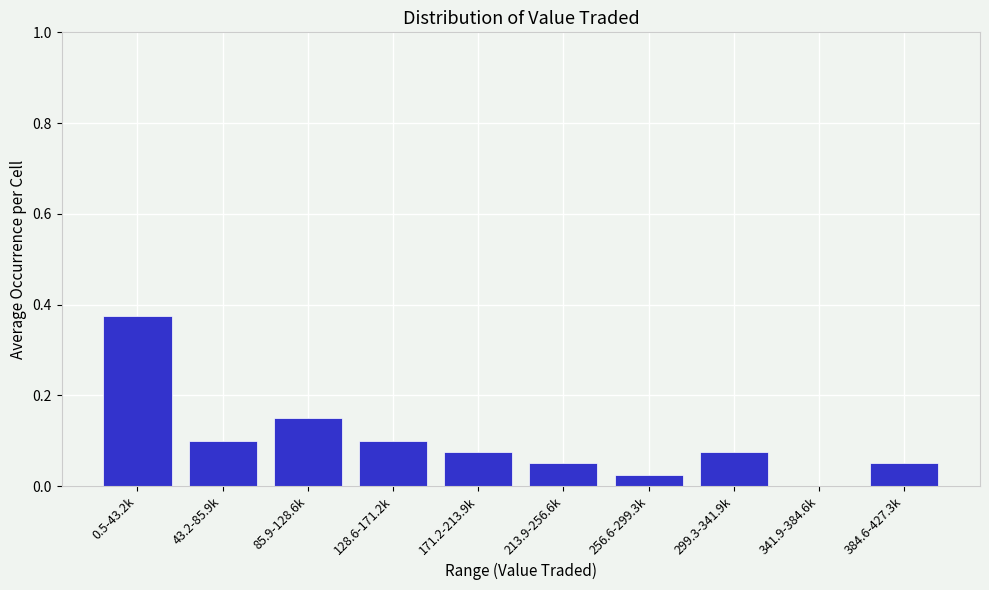

Which has a higher value, 384.6-427.3k or 128.6-171.2k?

128.6-171.2k